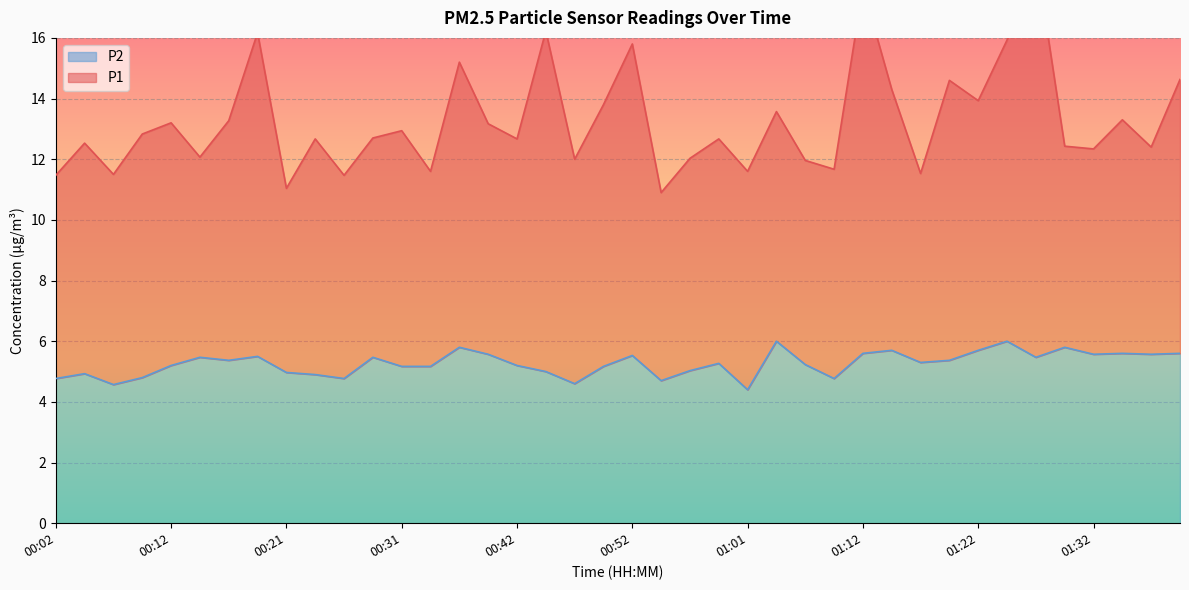

Which has a higher value, 00:14 or 00:29?

00:14